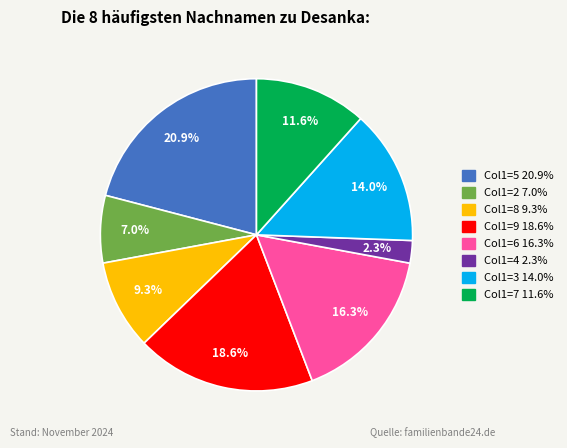

Is there any slice that represents more than half of the pie?

No